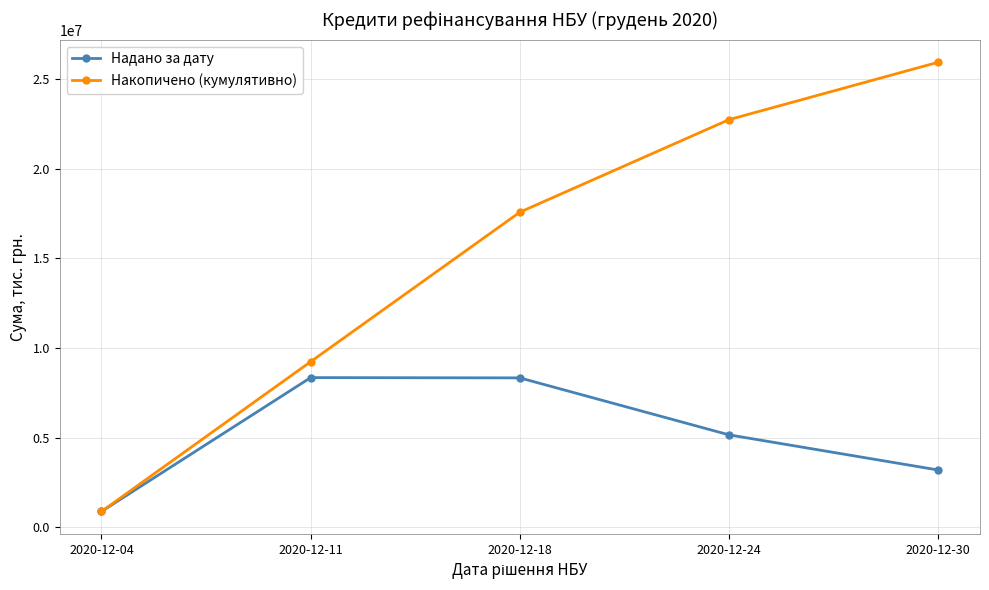

Which series changed the most between 2020-12-04 and 2020-12-18?

Накопичено (кумулятивно)